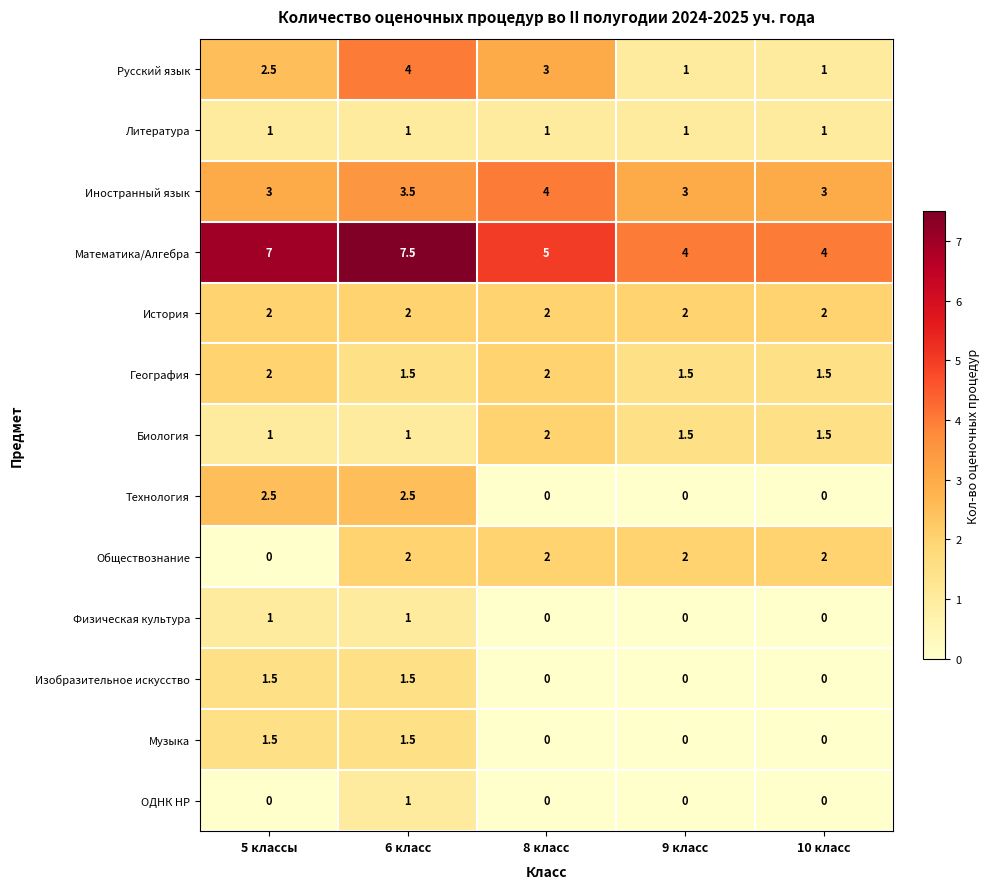

Which label corresponds to the largest value in the chart?

6 класс